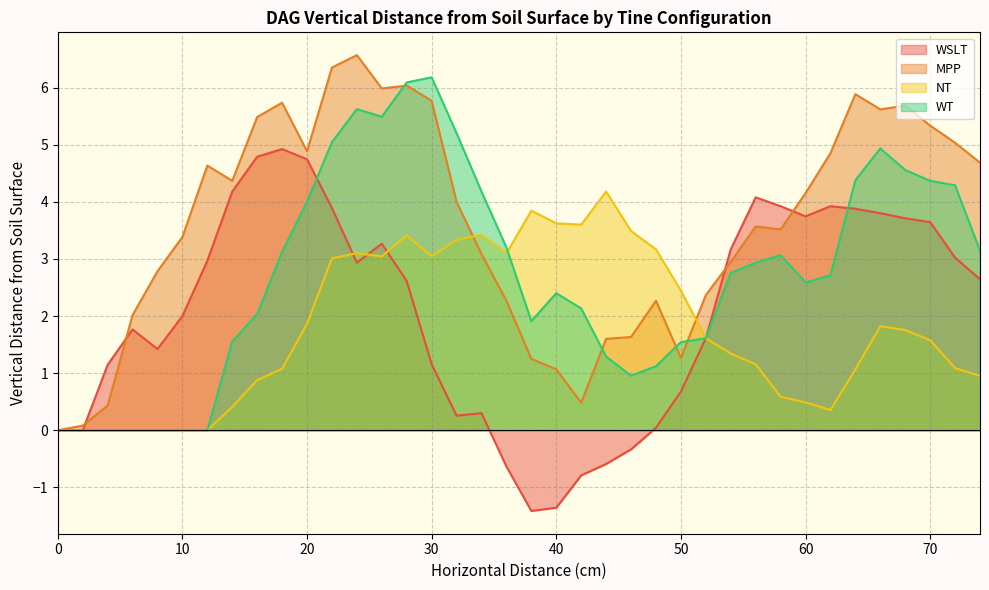

The value of NT at 60 is 0.5. True or false?

True